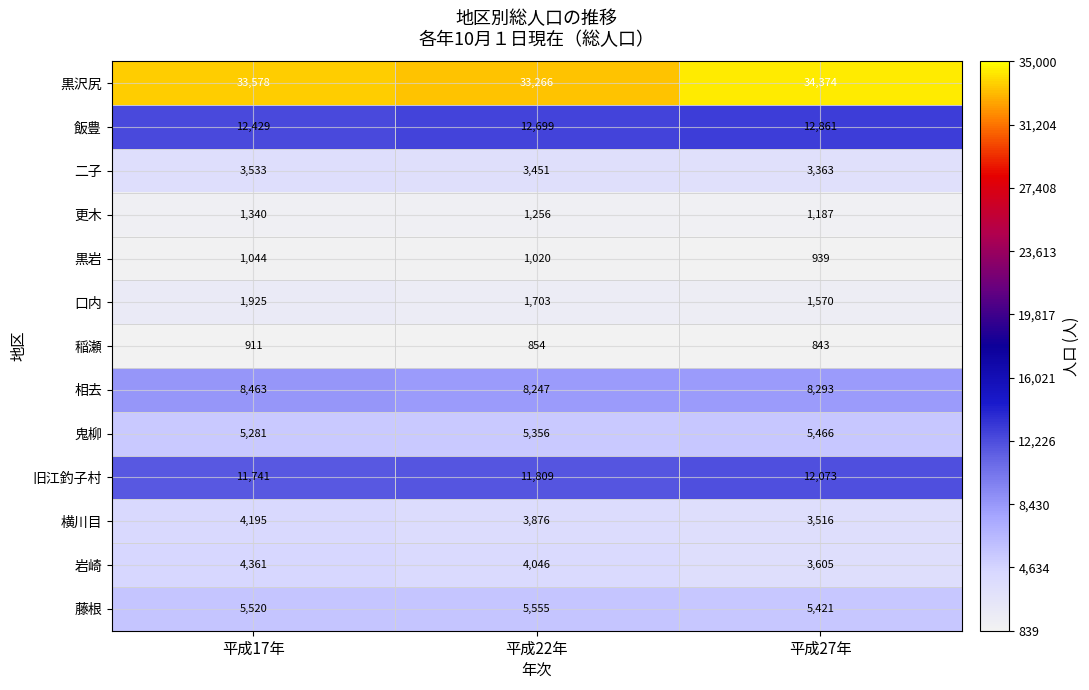

What is the maximum value shown in the chart?

34374